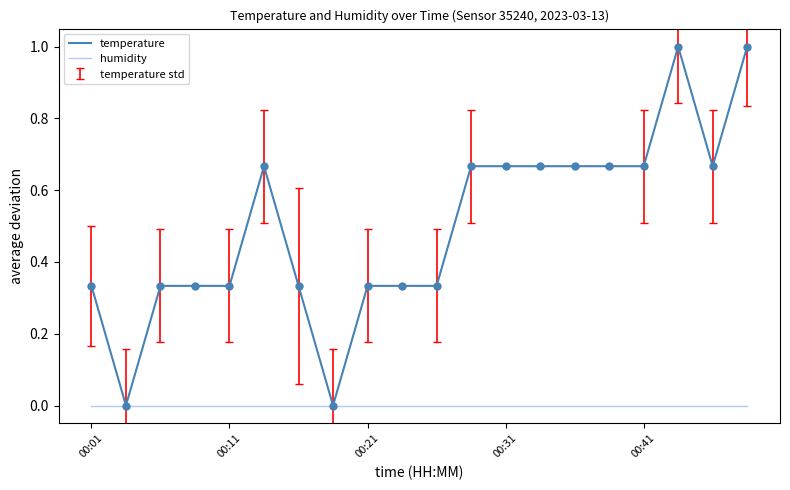

Which series has the widest spread of values?

temperature